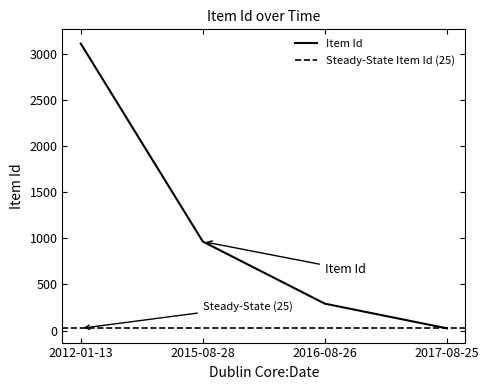

True or false: there are more than 0 points higher than both neighbors.

False